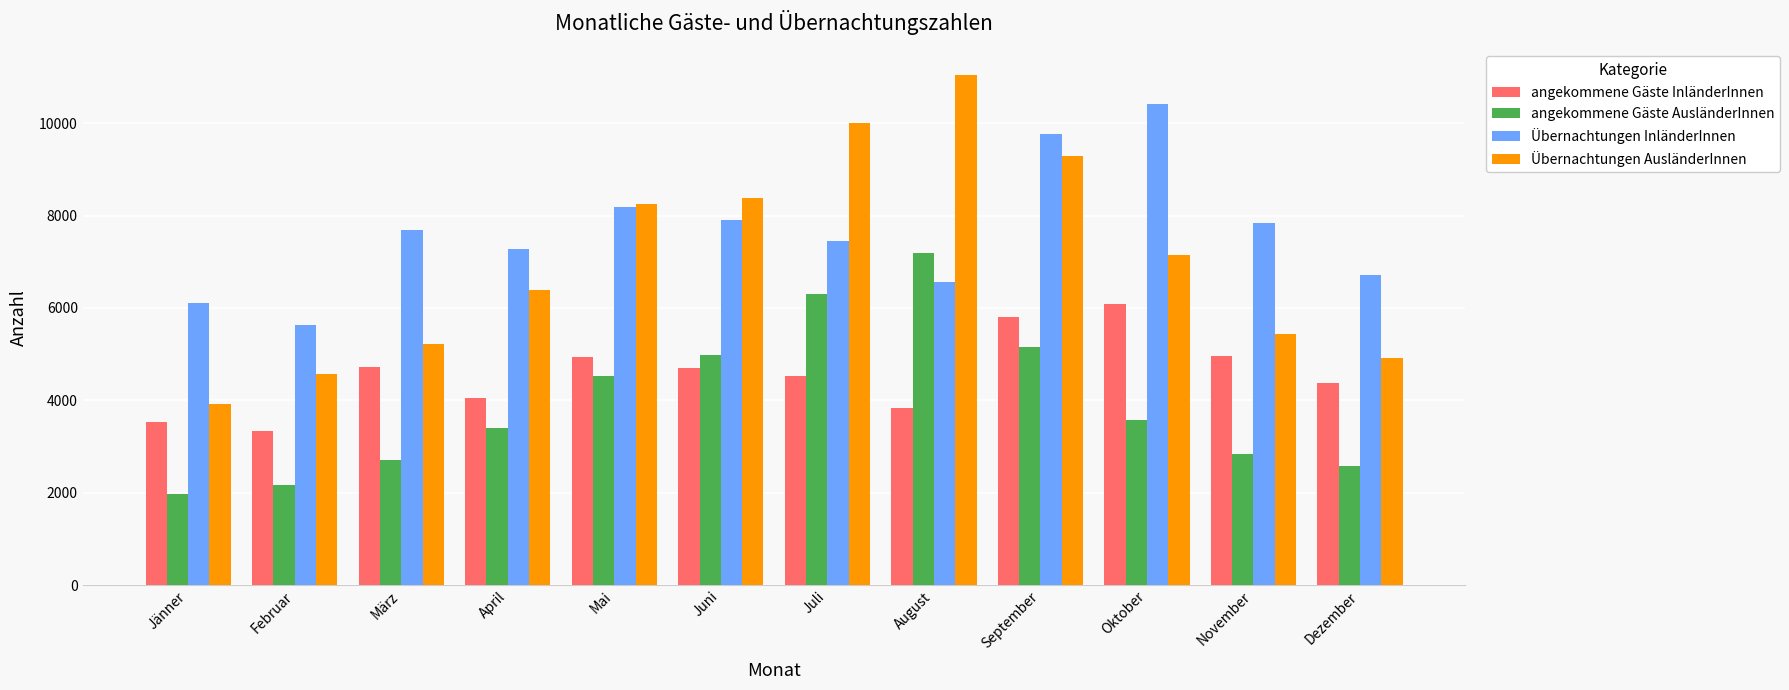

Which series has the largest total across all categories?

Übernachtungen InländerInnen